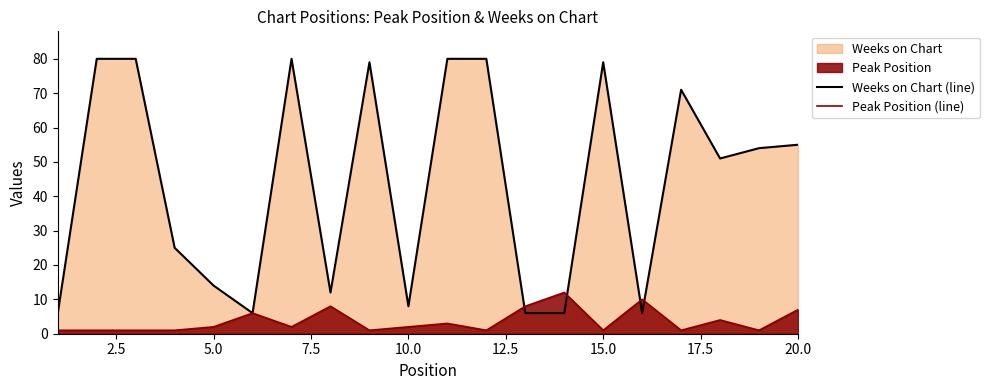

What is the difference between the second highest and second lowest values in the Weeks on Chart (line) series?

74